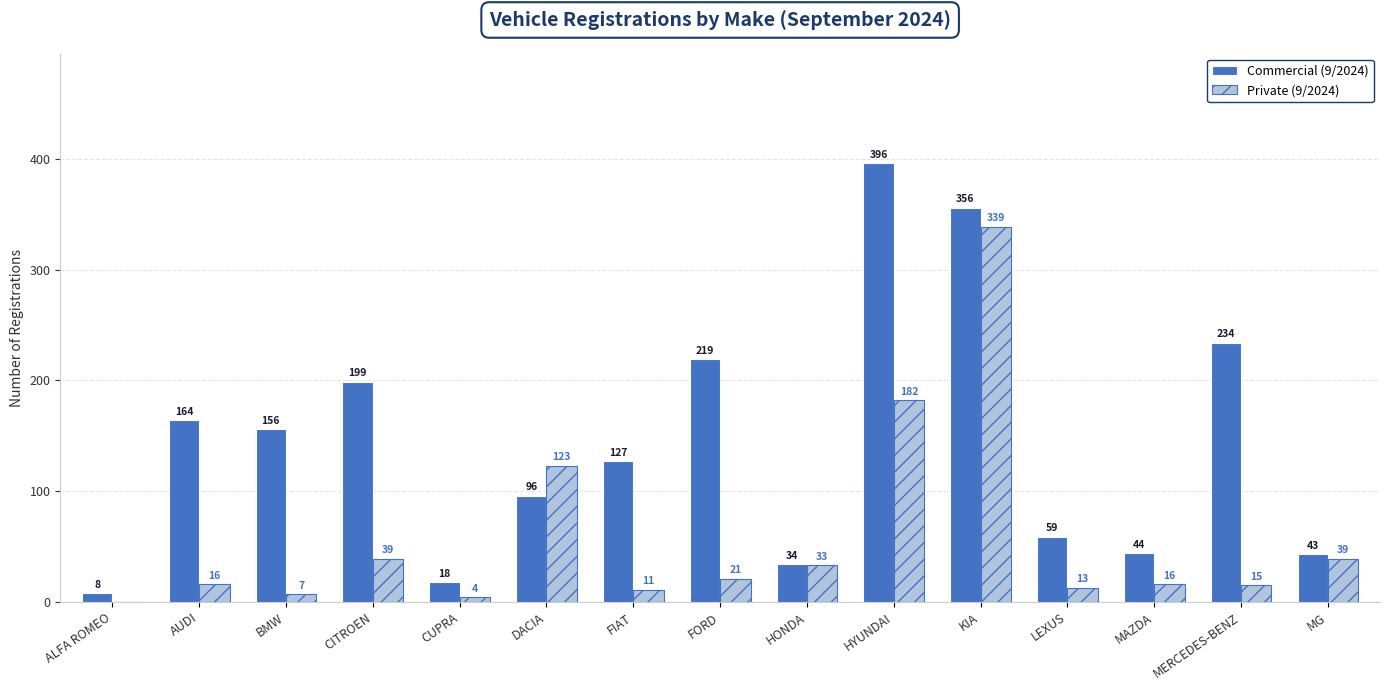

What is the approximate value of Private (9/2024) at MAZDA, to the nearest 10?

20